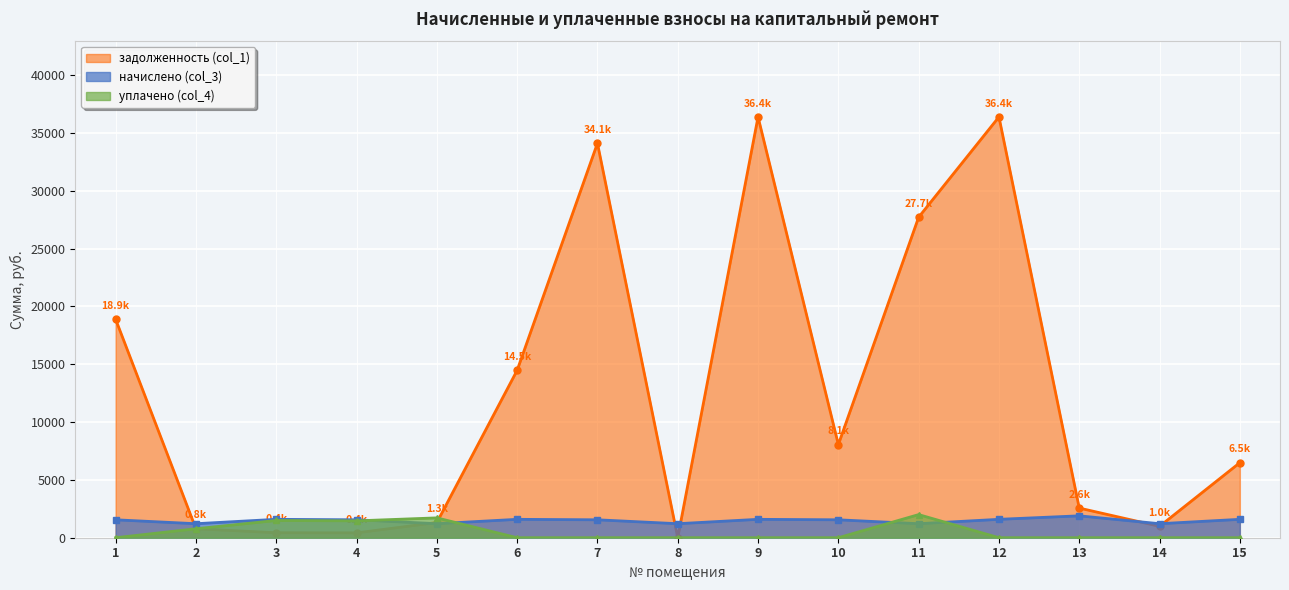

What are all the series names shown in the legend?

задолженность (col_1), начислено (col_3), уплачено (col_4)